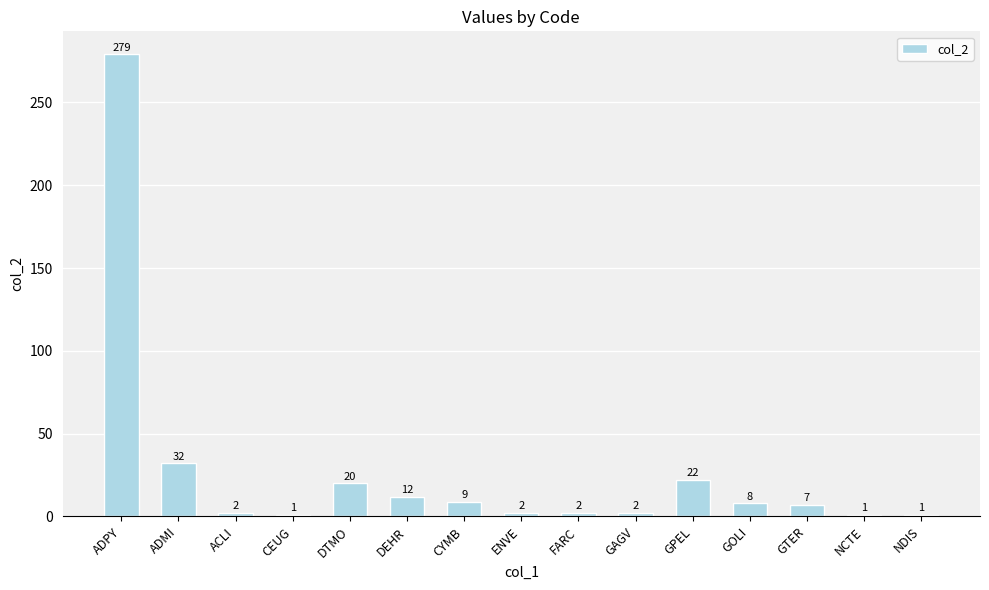

True or false: the data shows 1 at NDIS.

True